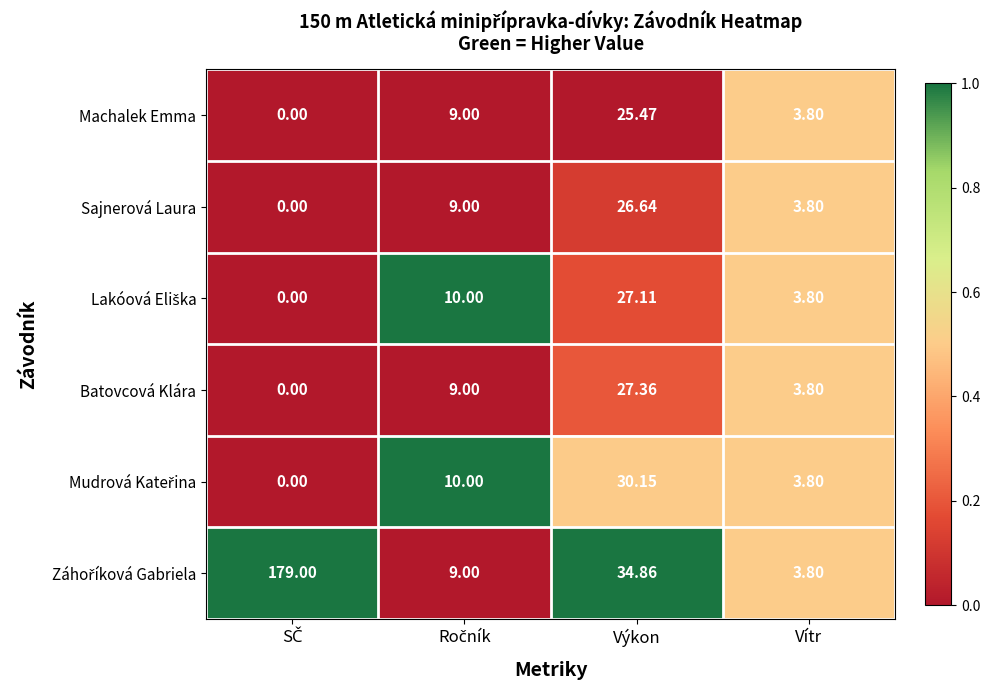

At how many categories does at least one series exceed 0?

4